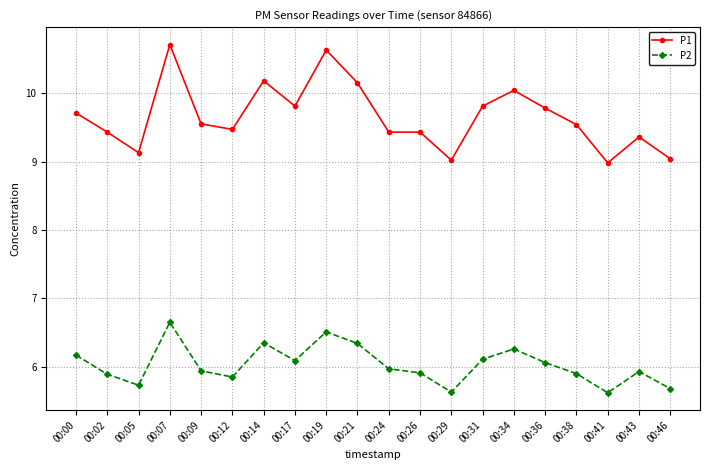

At which category is the sum across all series the highest?

00:07